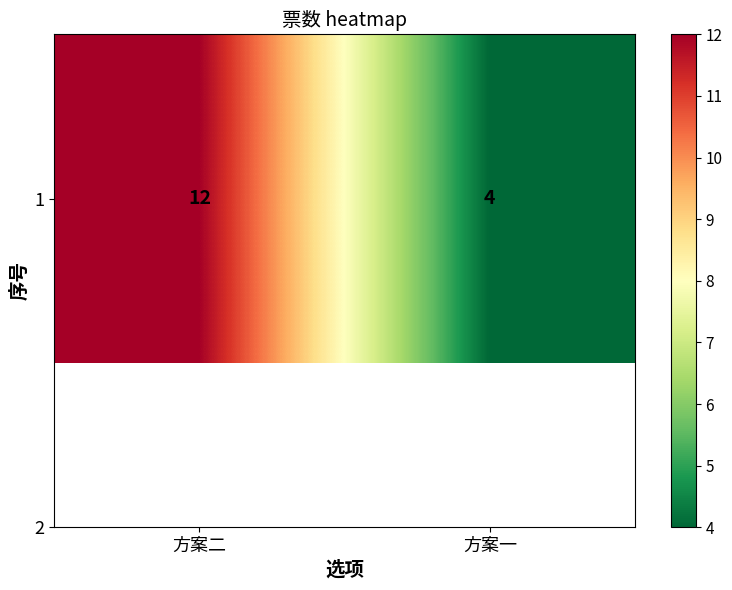

At which label is the value closest to 8?

方案二